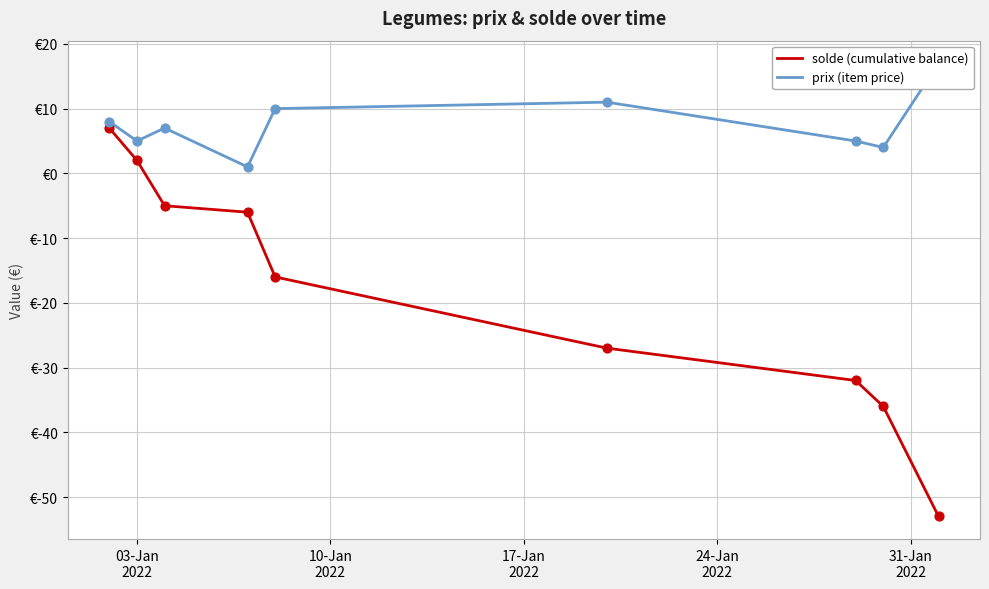

What are all the series names shown in the legend?

solde (cumulative balance), prix (item price)